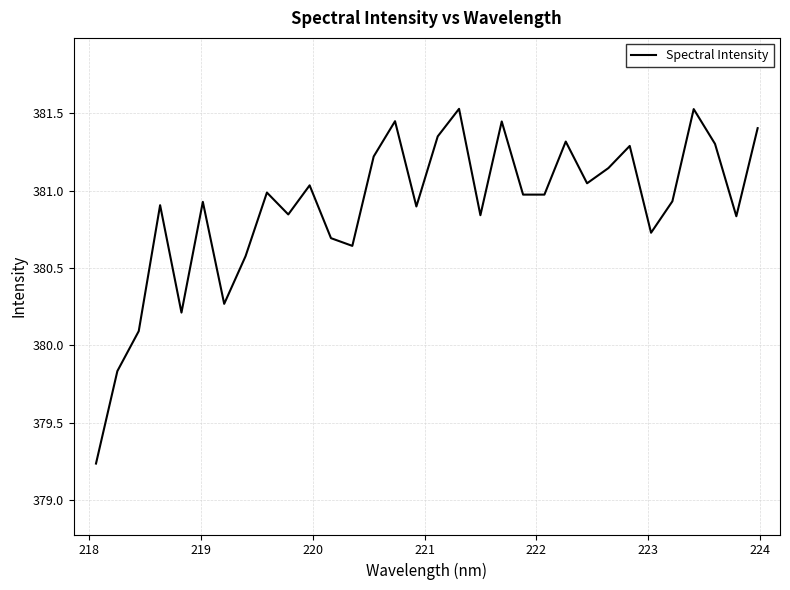

What is the greatest value displayed?

381.5